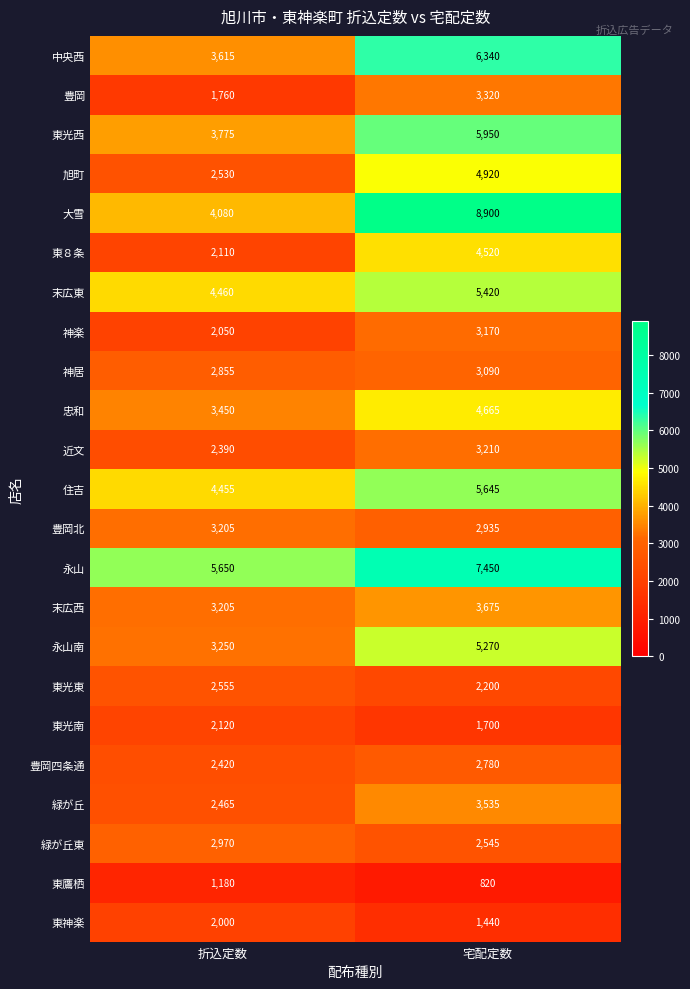

At which category is the sum across all series the highest?

宅配定数